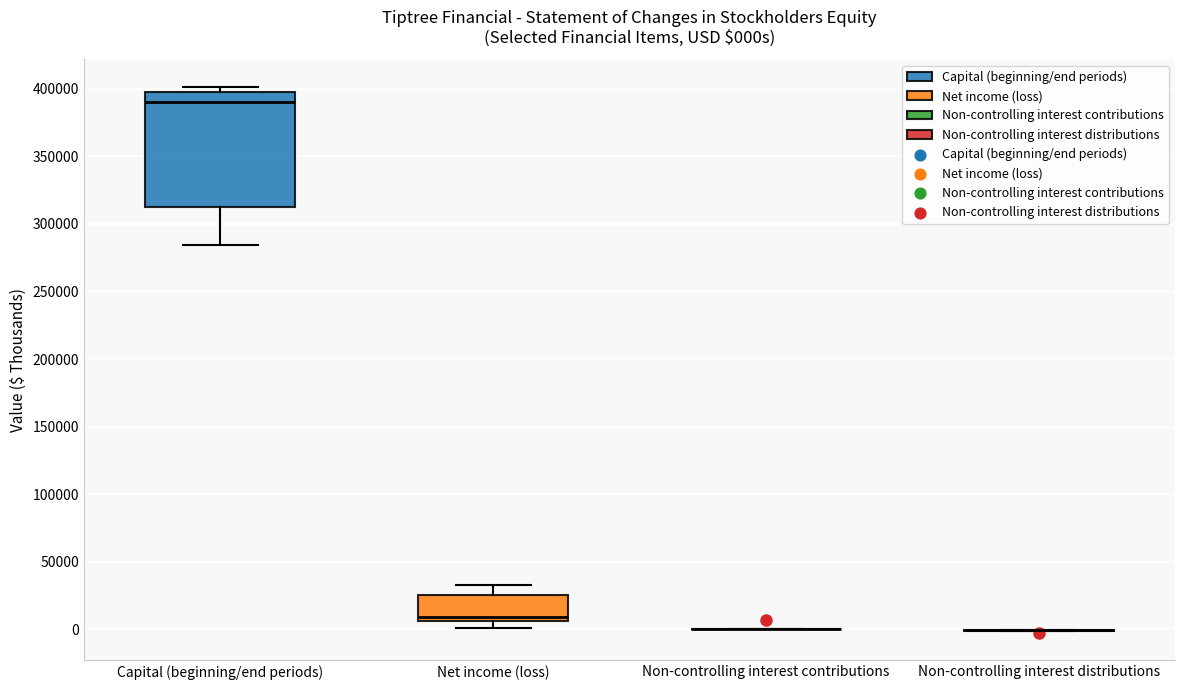

Comparing the boxes themselves (not the whiskers), which one is the tallest?

Capital (beginning/end periods)